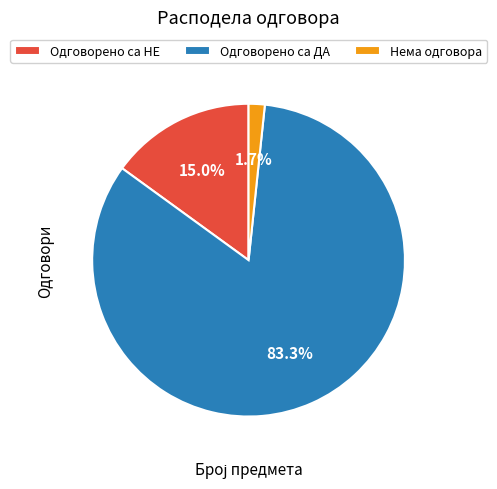

What is the majority slice?

Одговорено са ДА